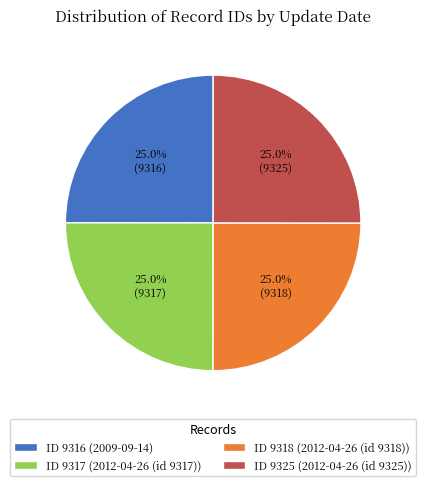

What is the total percentage of ID 9317 (2012-04-26 (id 9317)) and ID 9316 (2009-09-14)?

50.0%